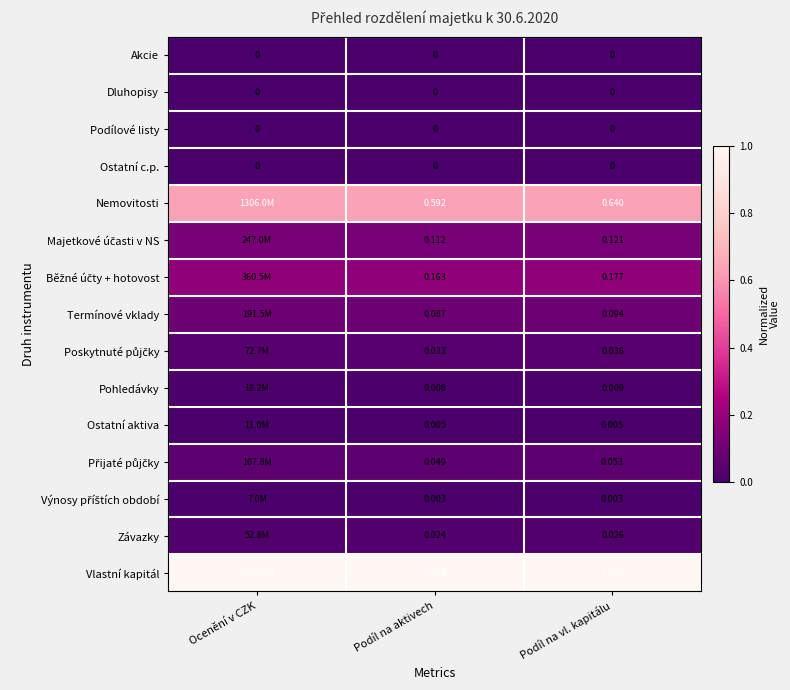

Between Podíl na aktivech and Podíl na vl. kapitálu, which series saw the biggest shift?

Vlastní kapitál